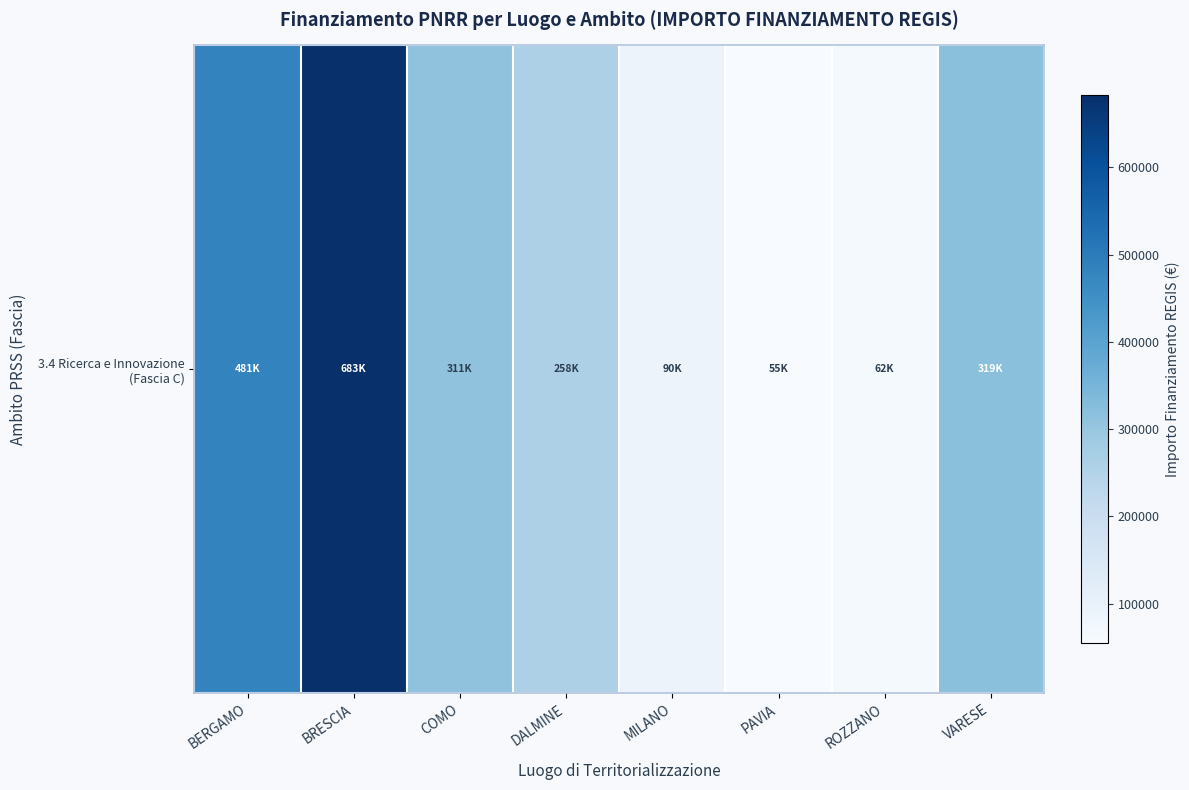

The value at BRESCIA is 682502.5. True or false?

True